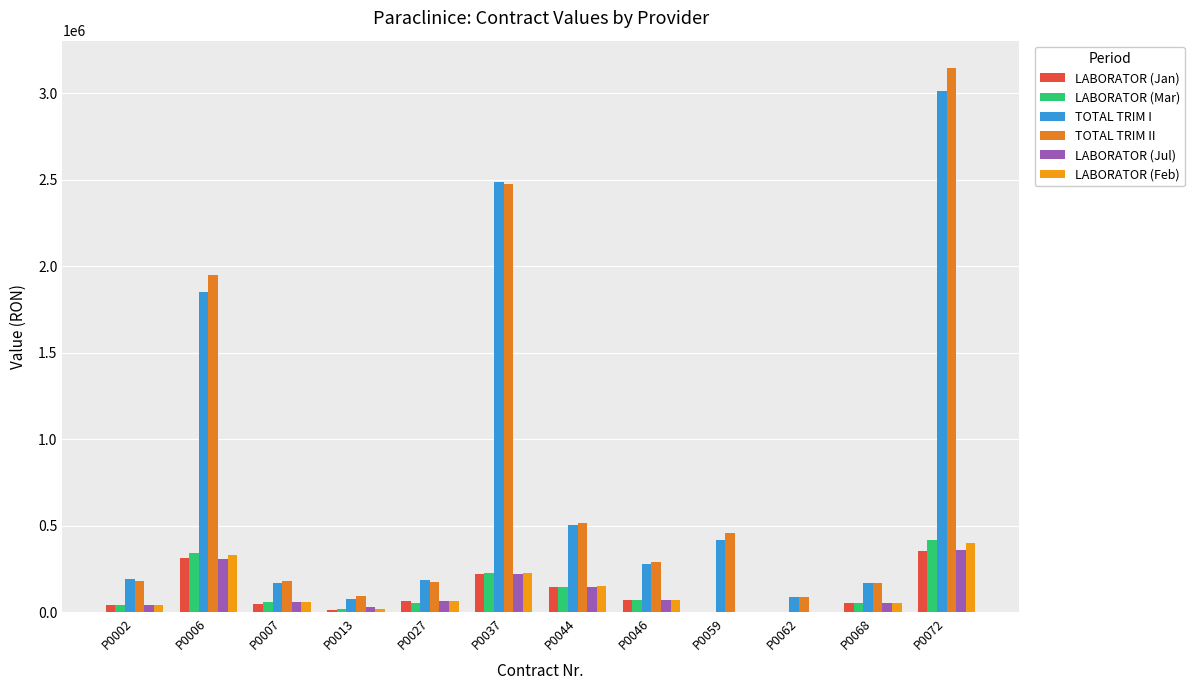

At which category is the sum across all series the highest?

P0072